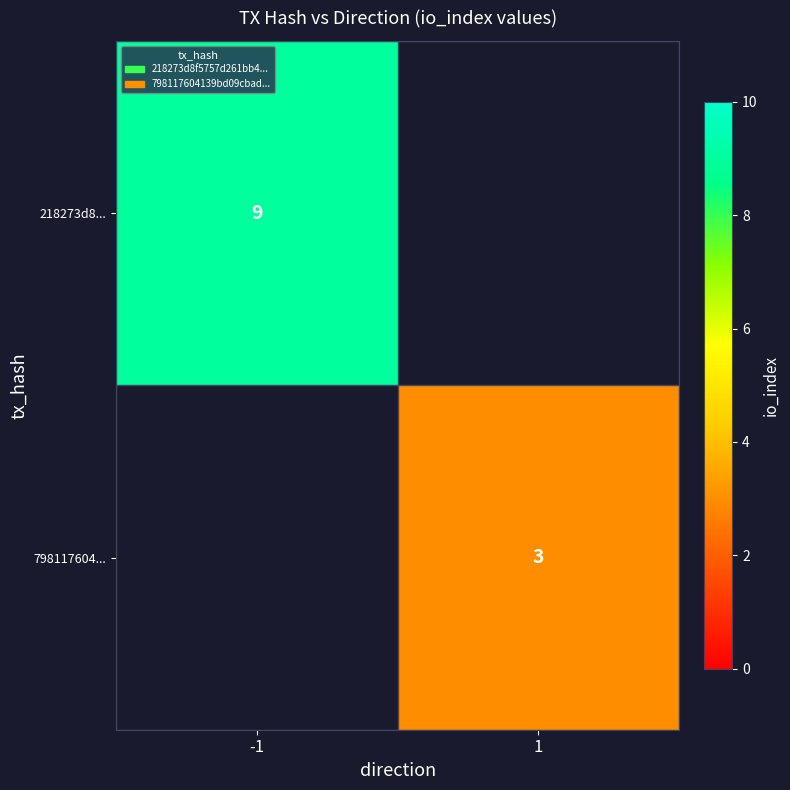

True or false: 218273d8... has a value of 9 at -1.

True